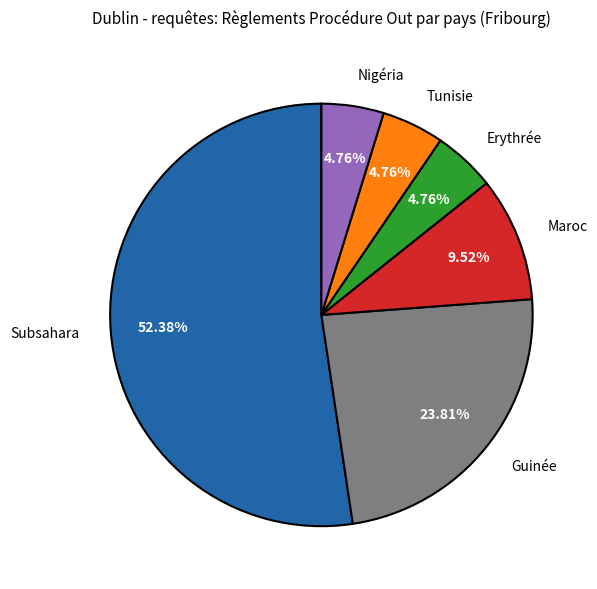

To the nearest percent, what is the difference between the Maroc and Erythrée slice percentages?

5%